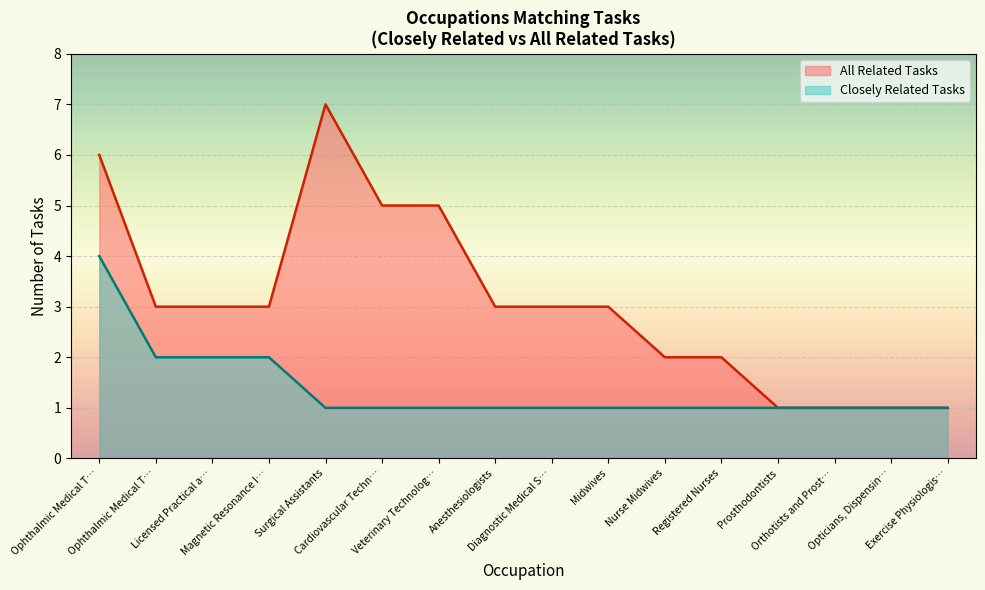

How many interior local peaks (higher than both neighbors) does the data have?

1